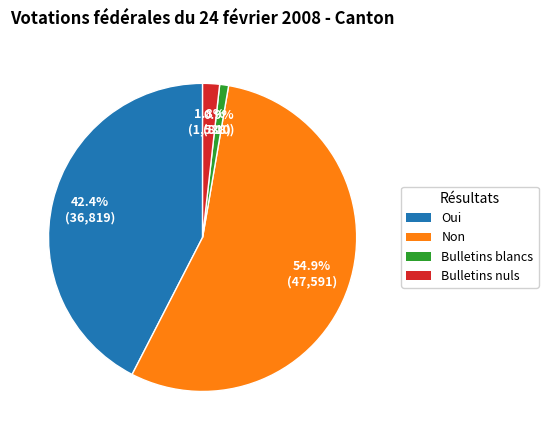

How many segments does this pie chart have?

4